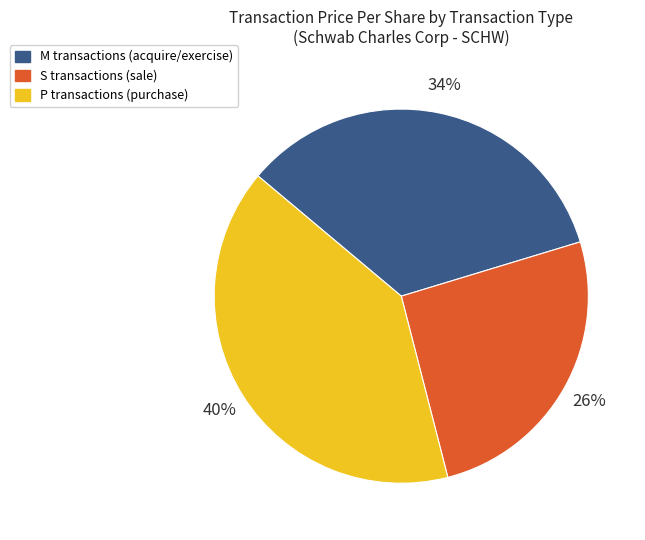

To the nearest percent, what is the average slice percentage?

33%